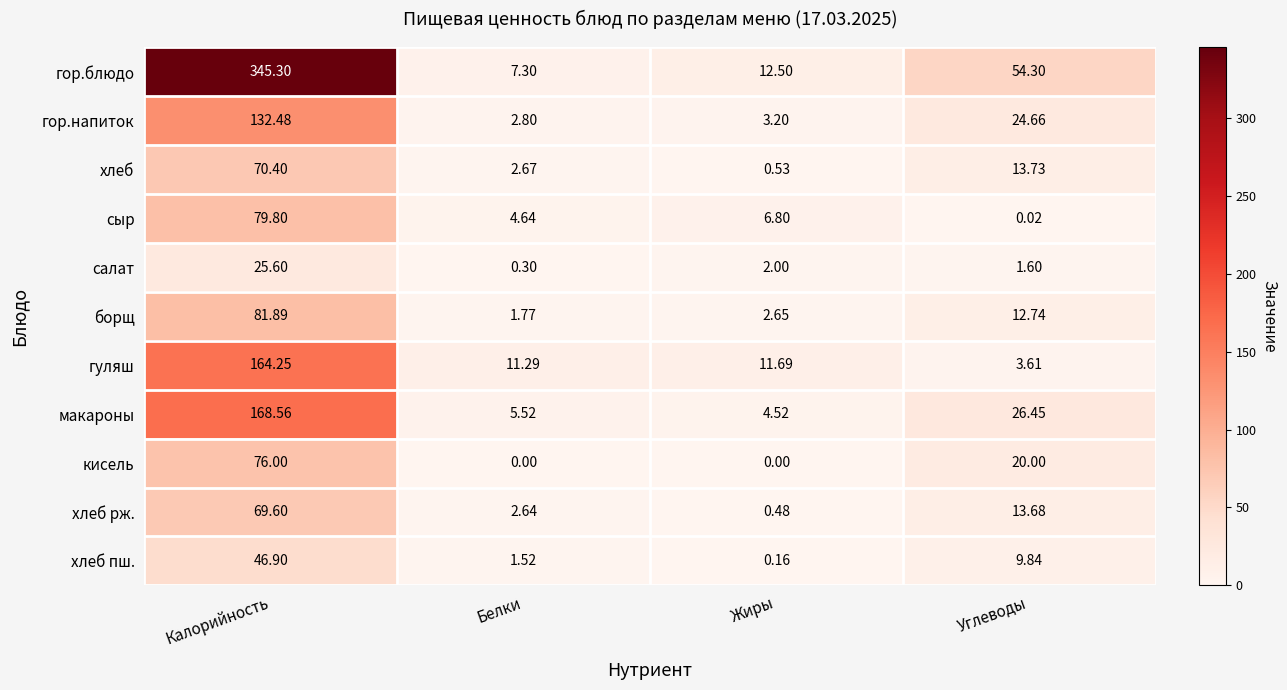

Rank the categories by хлеб value from highest to lowest.

Калорийность, Углеводы, Белки, Жиры